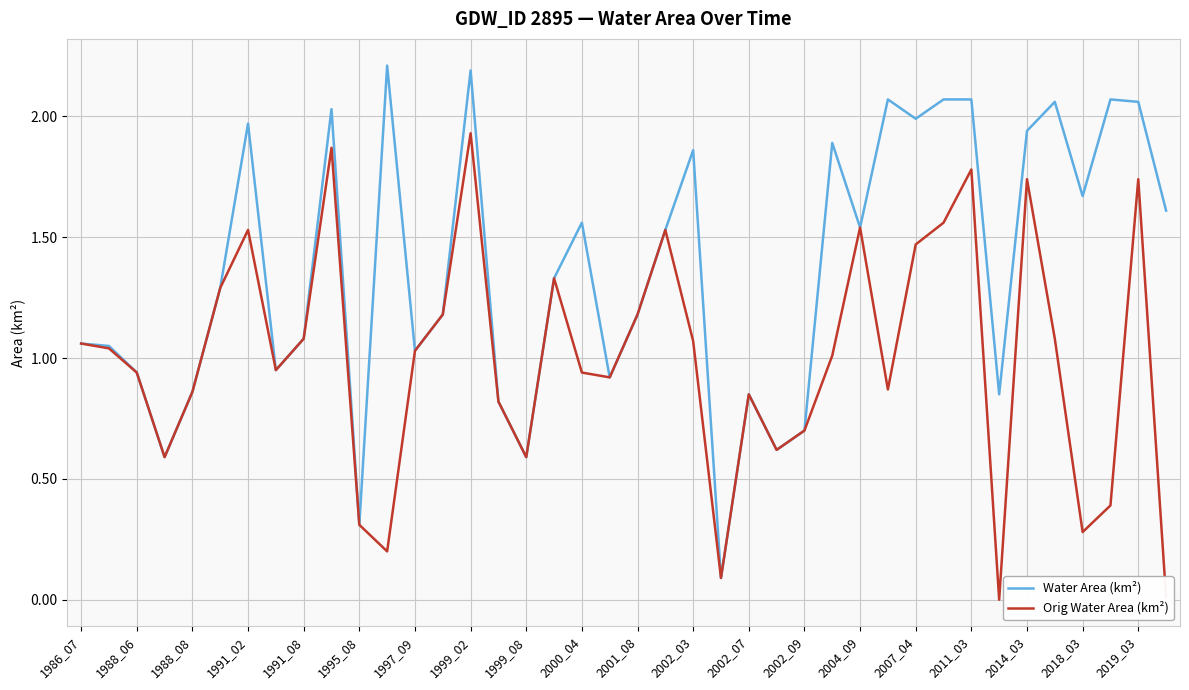

True or false: Orig Water Area (km²) has more than 0 points higher than both neighbors.

True